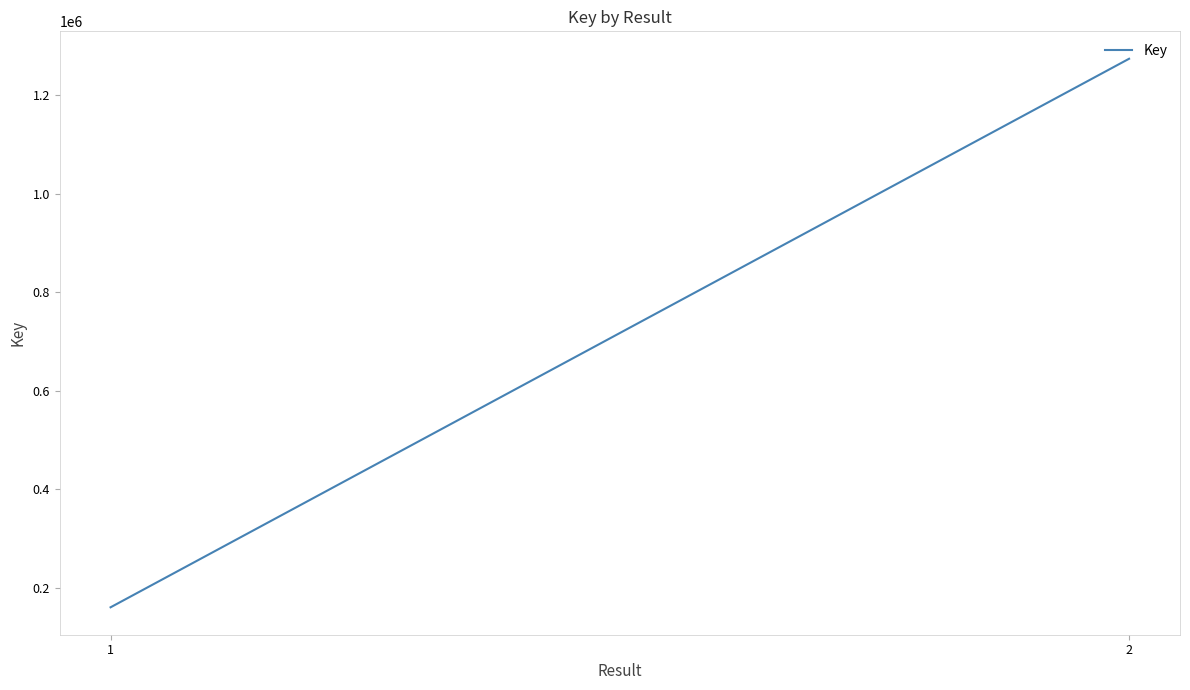

What value does the data have at 1, to the nearest 50?

161050